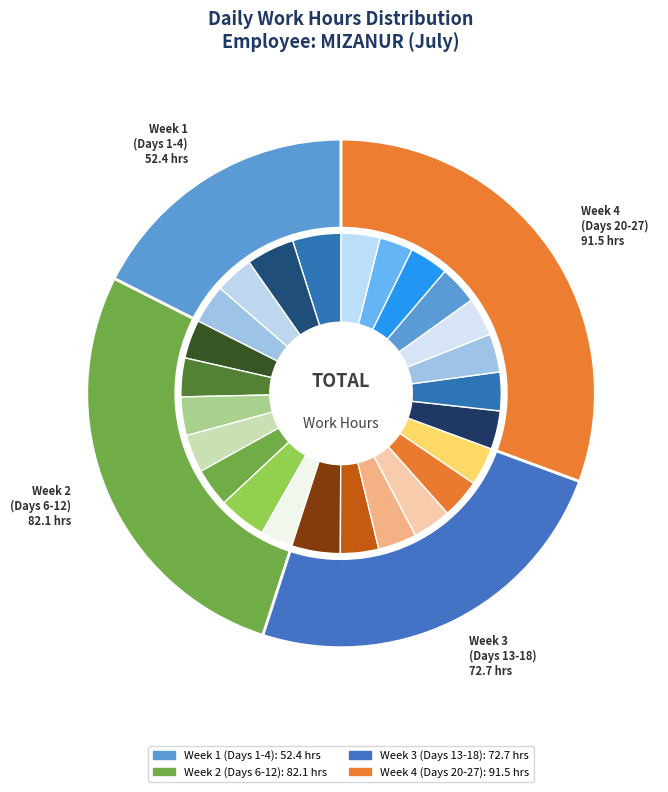

Combined, do Day 17 and Day 16 account for over 50%?

No